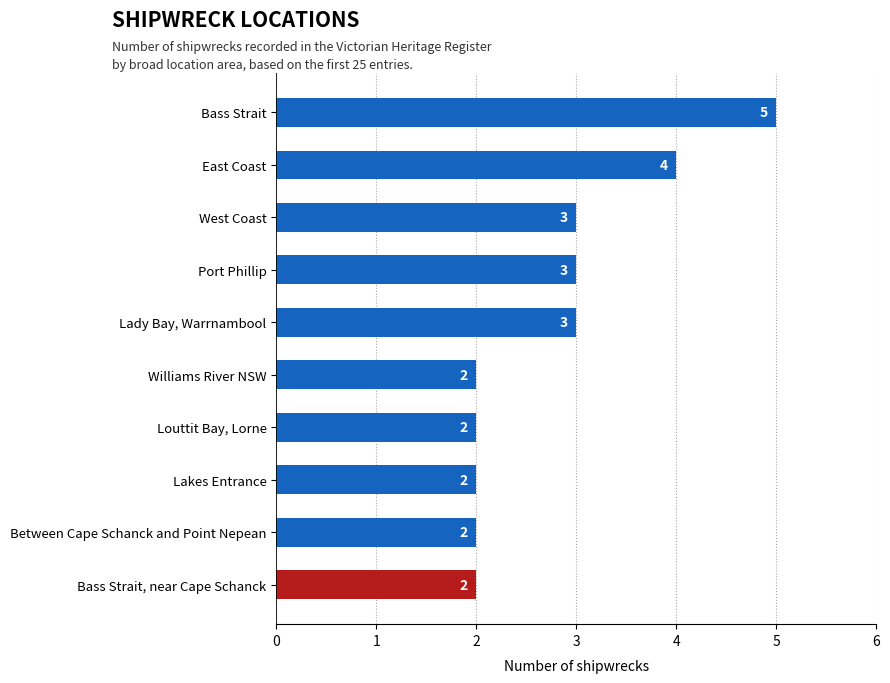

How many values are between 2 and 3?

8